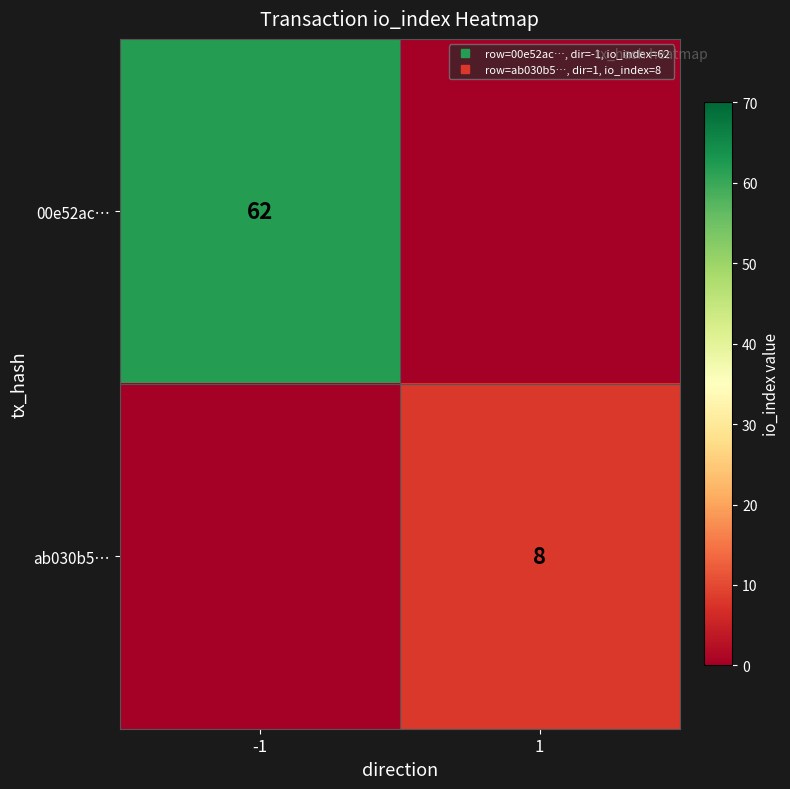

What is the spread (max minus min) of values at -1?

62